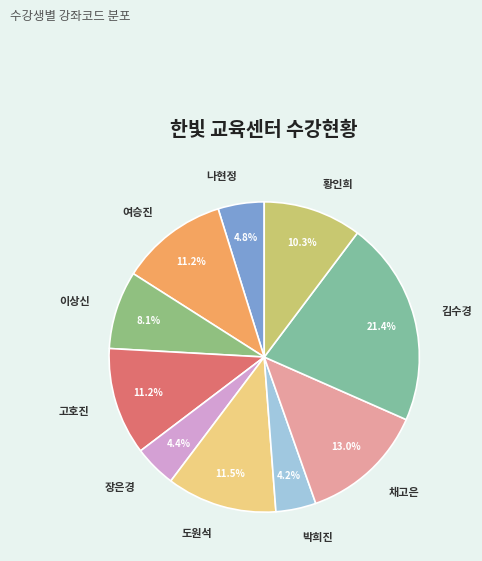

Does any single category account for the majority?

No